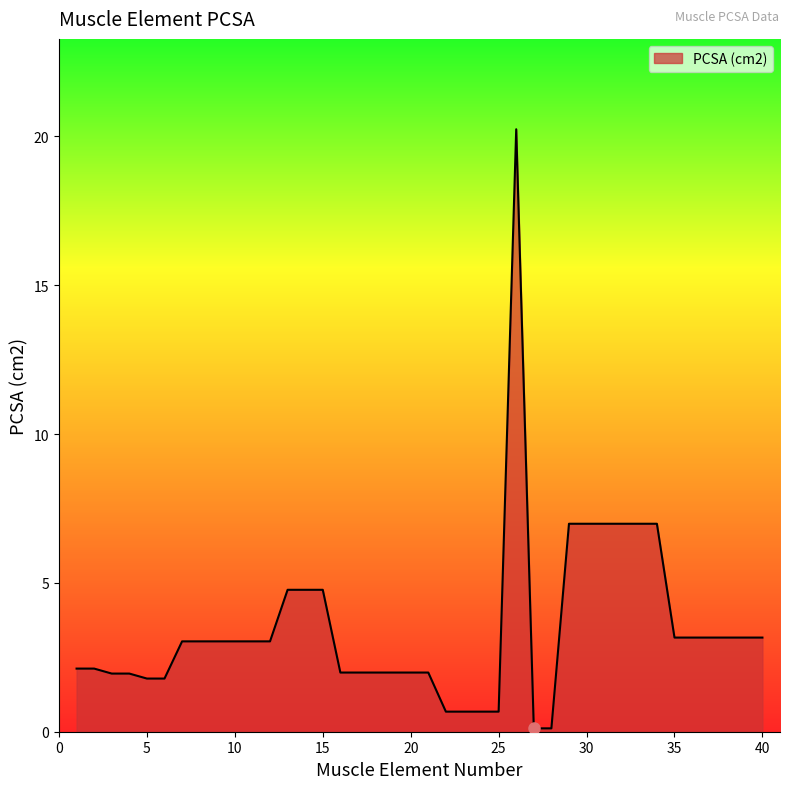

How many lines are shown in the chart?

1